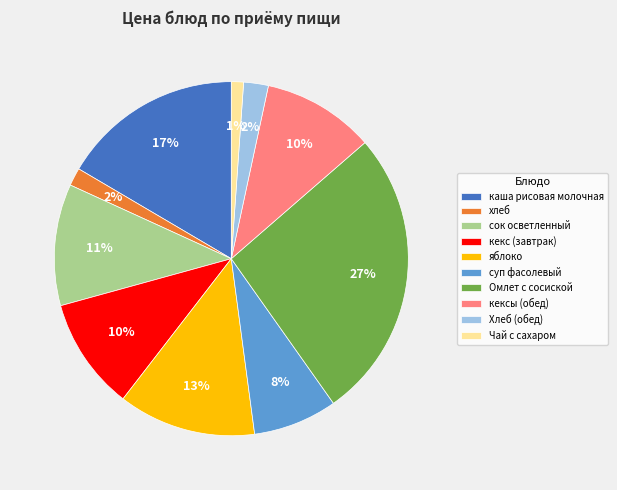

Which slice is the smallest?

Чай с сахаром